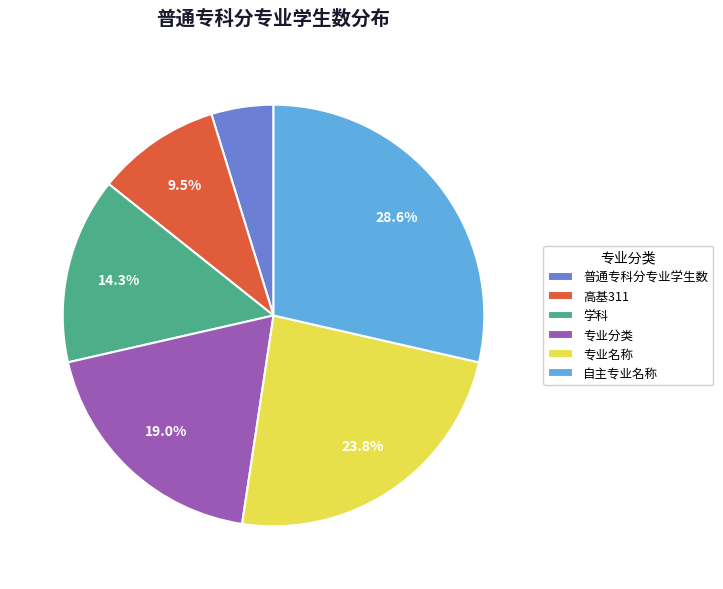

What percentage is the 学科 slice, to the nearest percent?

14%